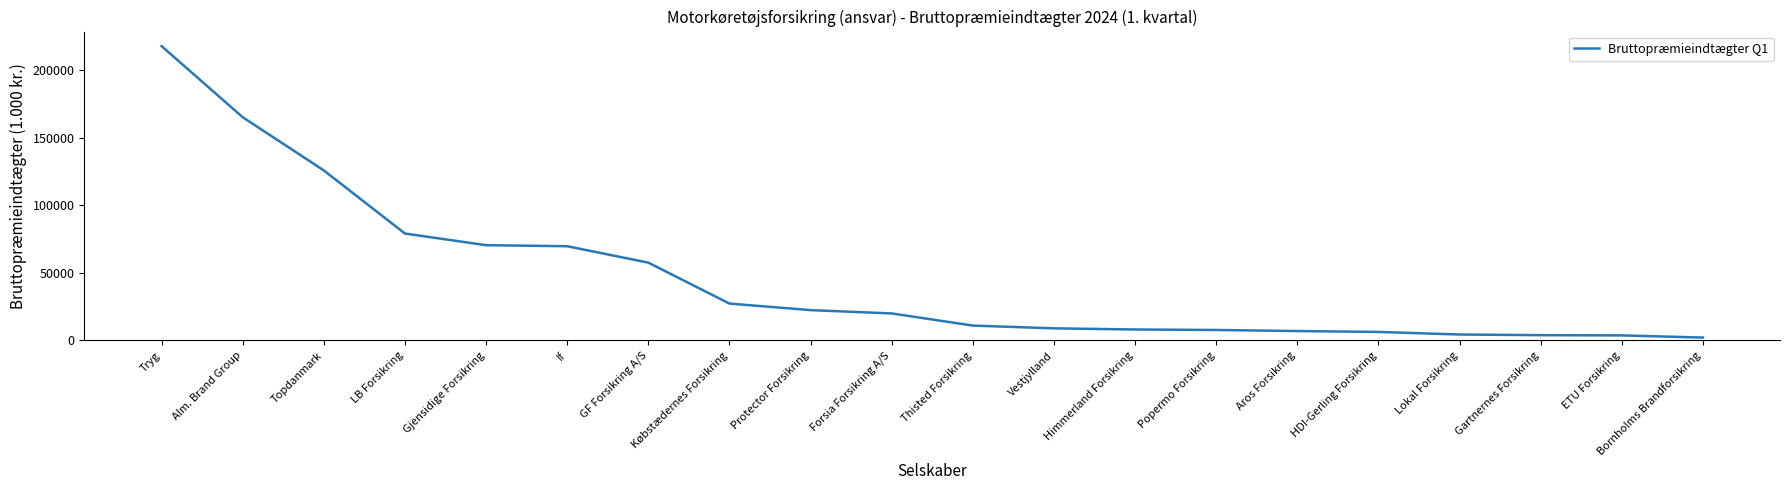

The value at GF Forsikring A/S is 57573. True or false?

True